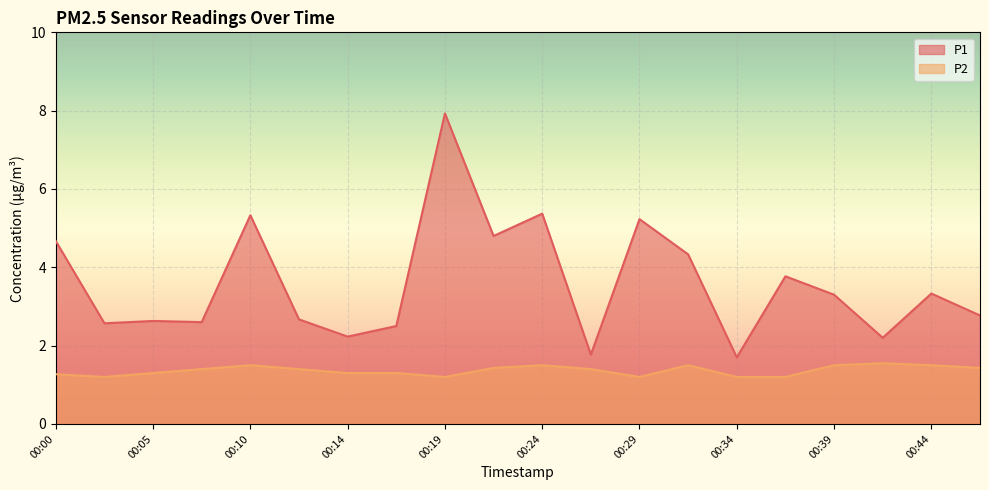

Reading left to right, list all the values displayed in this chart.

P1: 4.7	2.6	2.6	2.6	5.3	2.7	2.2	2.5	7.9	4.8	5.4	1.8	5.2	4.3	1.7	3.8	3.3	2.2	3.3	2.8
P2: 1.3	1.2	1.3	1.4	1.5	1.4	1.3	1.3	1.2	1.4	1.5	1.4	1.2	1.5	1.2	1.2	1.5	1.6	1.5	1.4